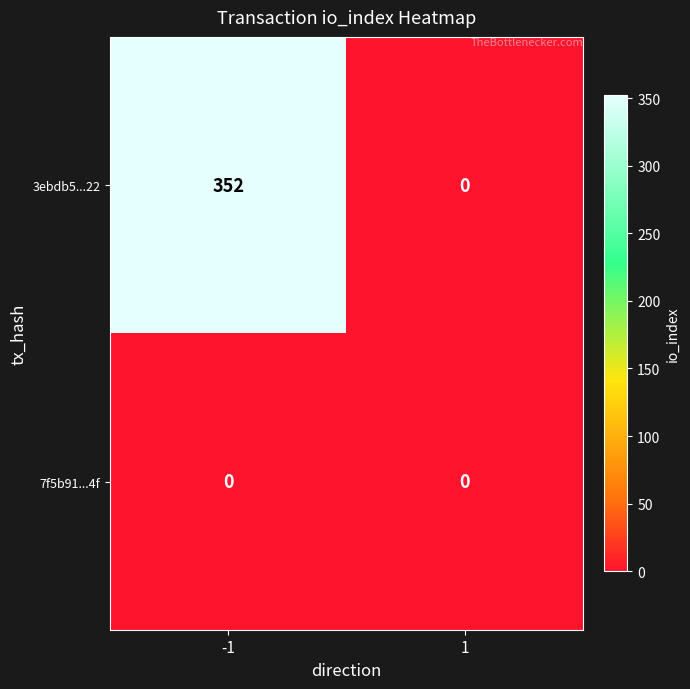

List the series in order of their peak value, lowest first.

7f5b91...4f, 3ebdb5...22